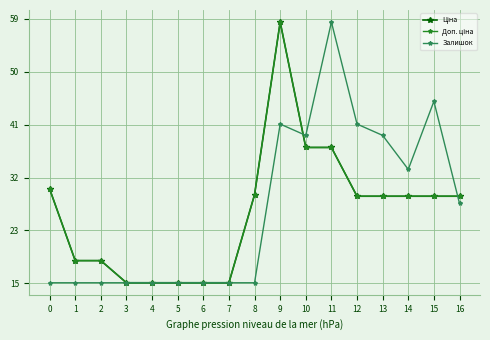

Reading left to right, what are all the values shown in this chart?

Ціна: 30717.1	18796.8	18796.8	15120.0	15120.0	15120.0	15120.0	15120.0	29747.2	58426.5	37593.6	37593.6	29491.5	29491.5	29491.5	29491.5	29491.5
Доп. ціна: 30717.1	18796.8	18796.8	15120.0	15120.0	15120.0	15120.0	15120.0	29747.2	58426.5	37593.6	37593.6	29491.5	29491.5	29491.5	29491.5	29491.5
Залишок: 15120.0	15120.0	15120.0	15120.0	15120.0	15120.0	15120.0	15120.0	15120.0	41480.5	39597.6	58426.5	41480.5	39597.6	33948.9	45246.3	28300.3